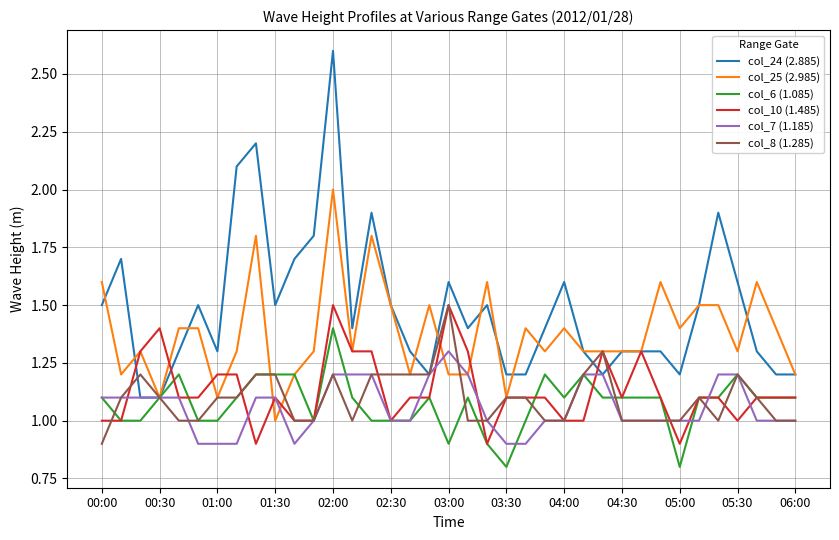

Which series has the widest spread of values?

col_24 (2.885)